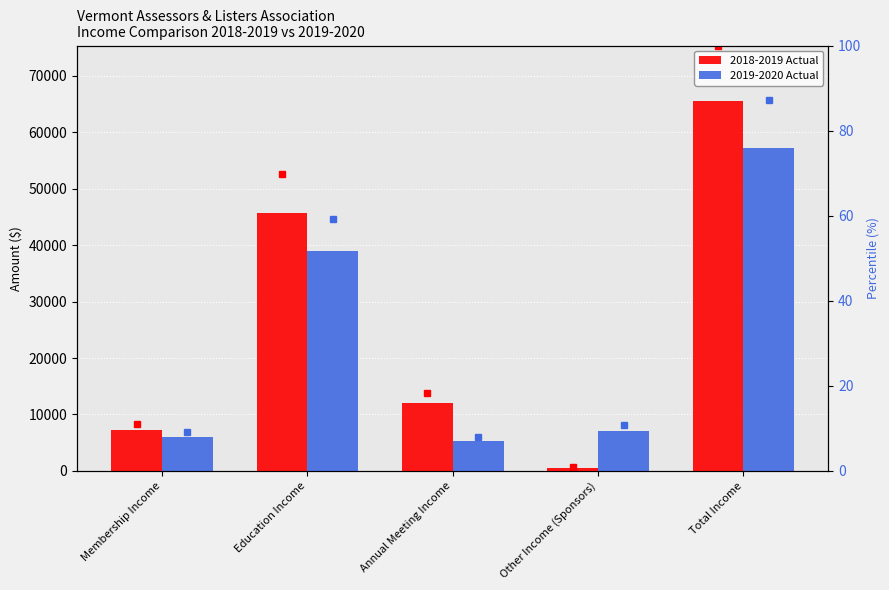

How many bars are there in each group?

2